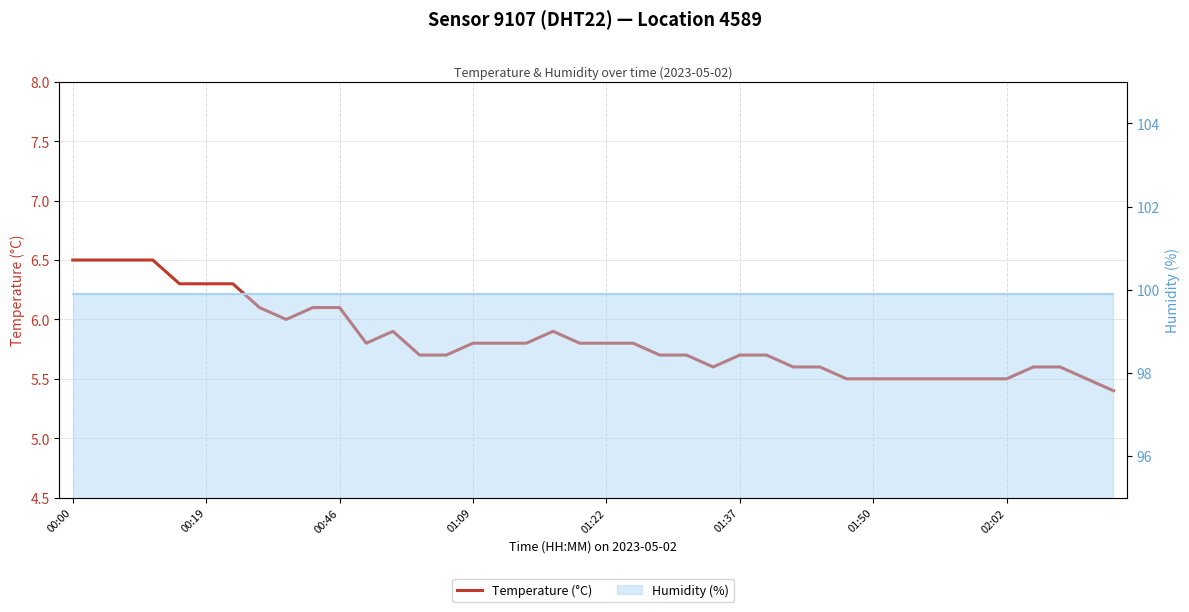

What are all the series names shown in the legend?

Temperature (°C), Humidity (%)